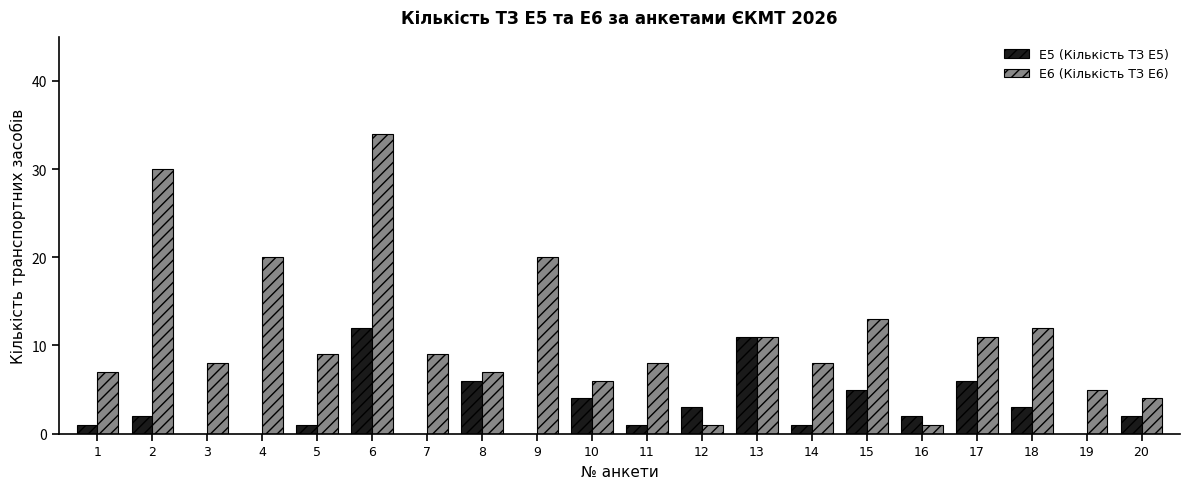

What is the spread (max minus min) of values at 20?

2